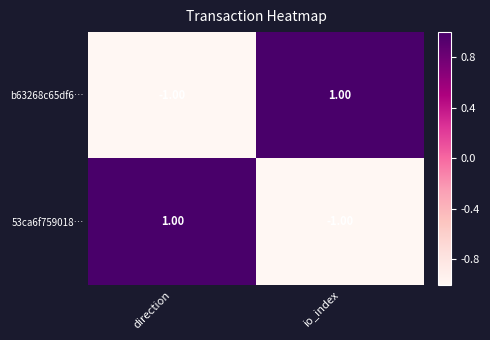

Rank the series at io_index from lowest to highest value.

53ca6f759018…, b63268c65df6…